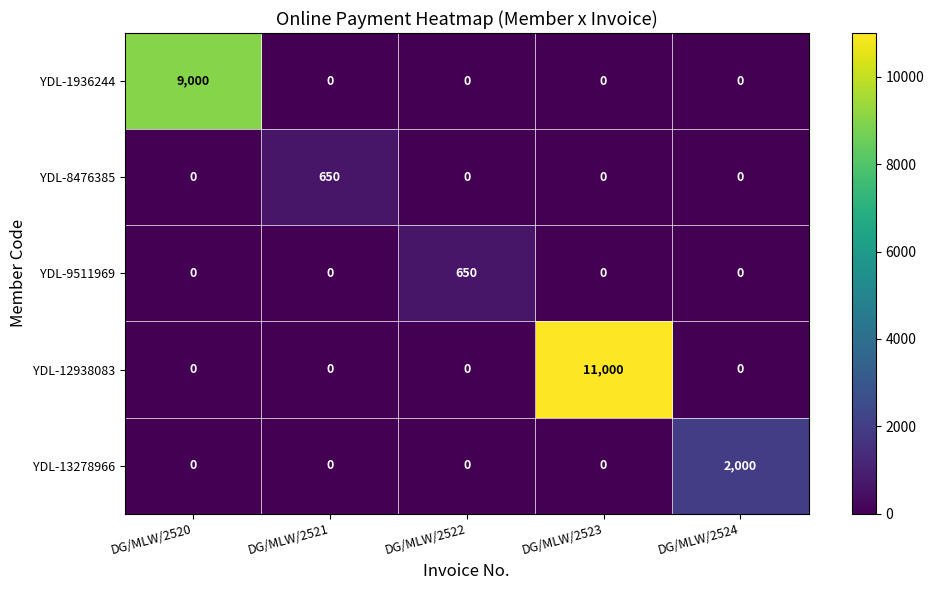

Which series changed the most between DG/MLW/2522 and DG/MLW/2523?

YDL-12938083